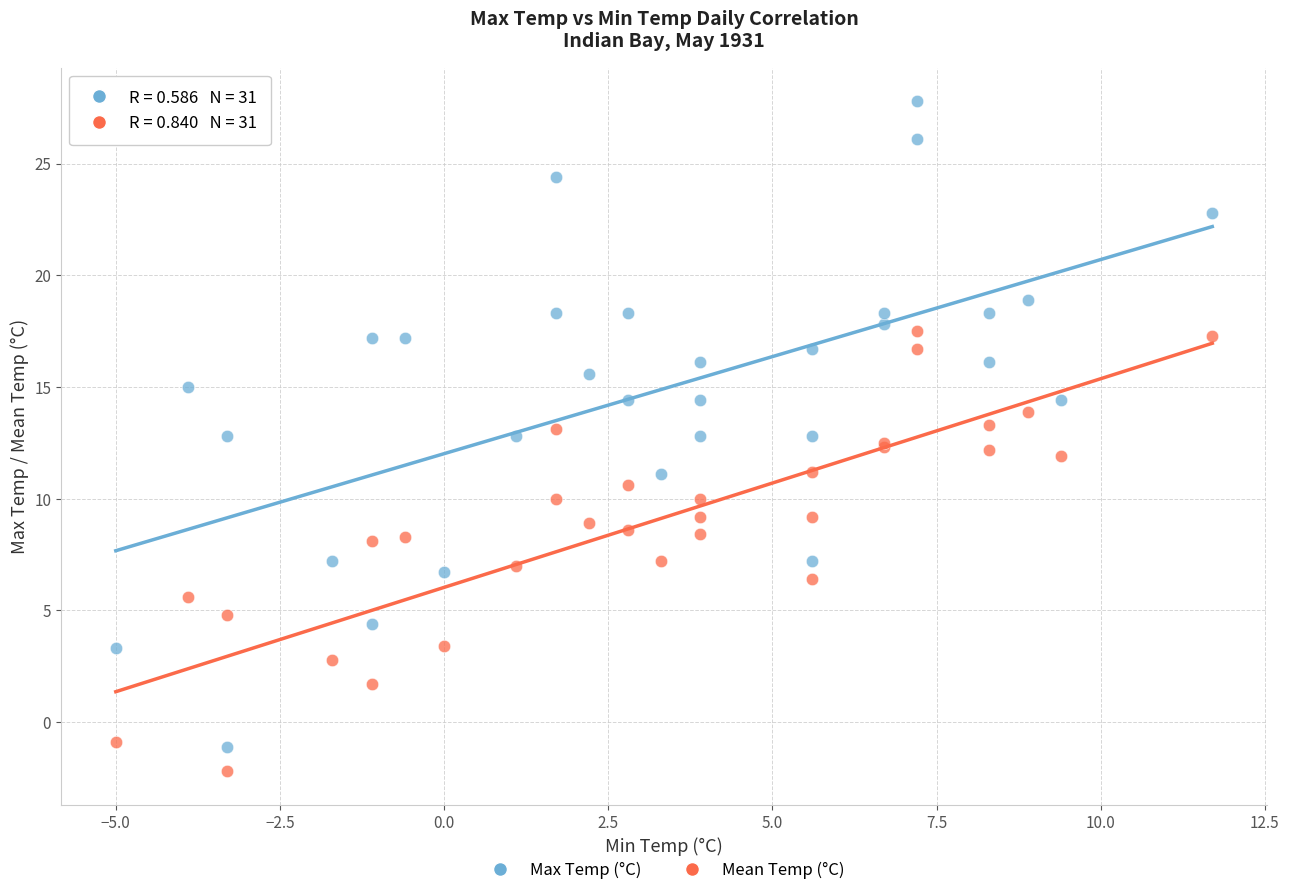

What is the X range (max minus min) for the scatter plot?

16.7